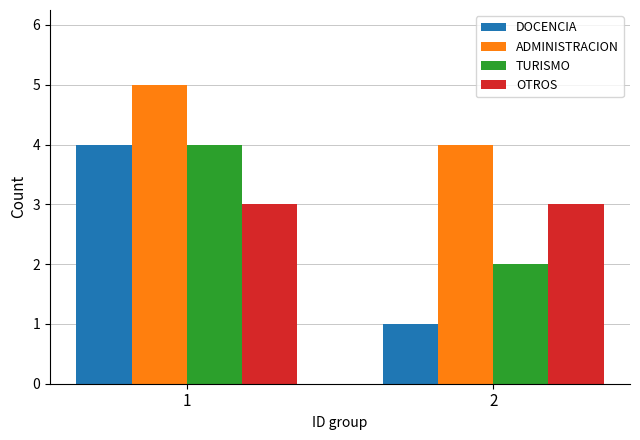

What is the smallest value displayed?

1